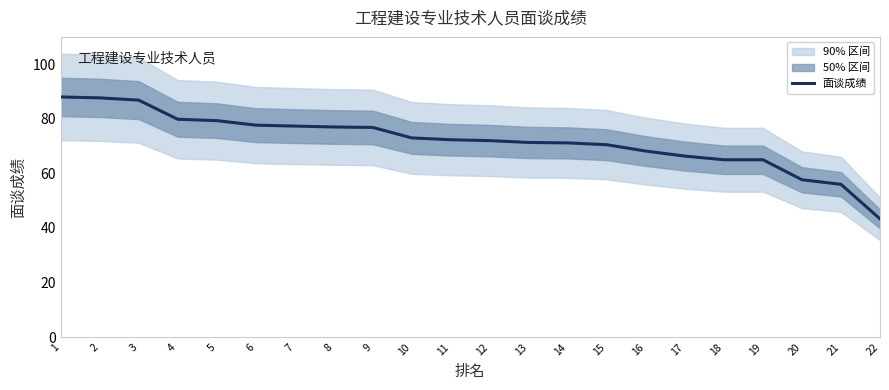

How many lines are shown in the chart?

1